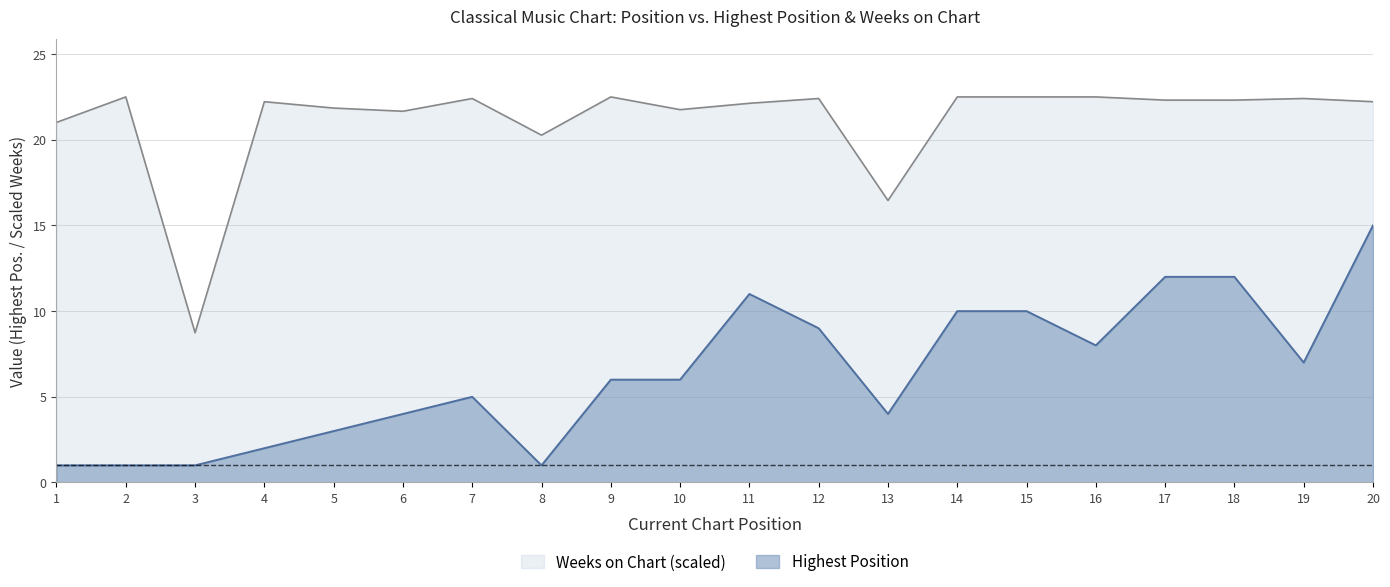

The Weeks on Chart series shows 22.5 at 15. True or false?

True